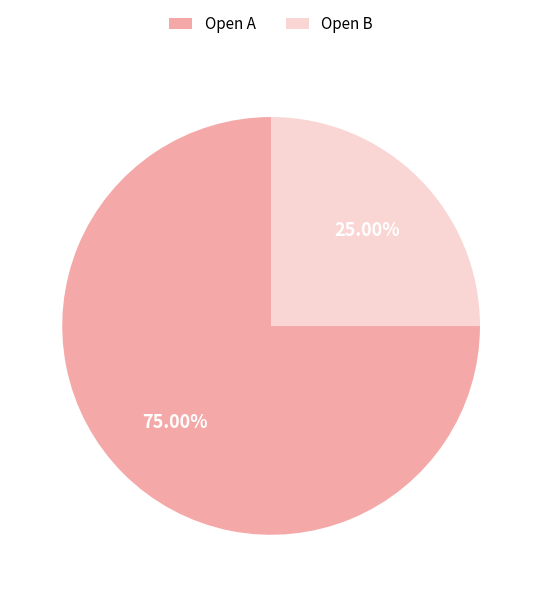

What is the smallest slice in the pie chart?

Open B